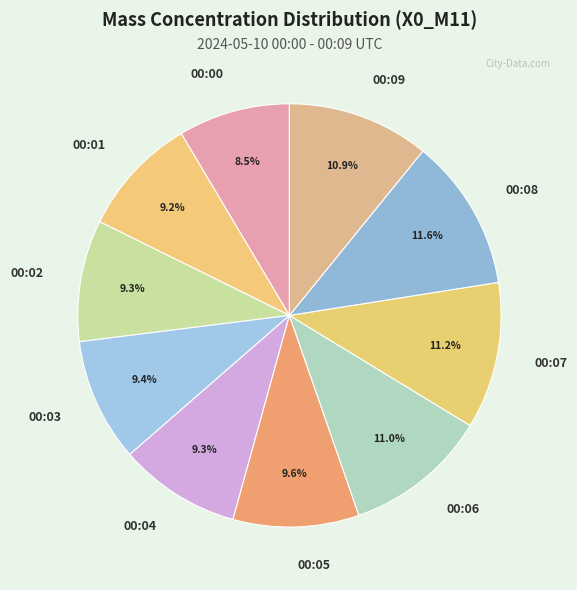

How many slices are in this pie chart?

10